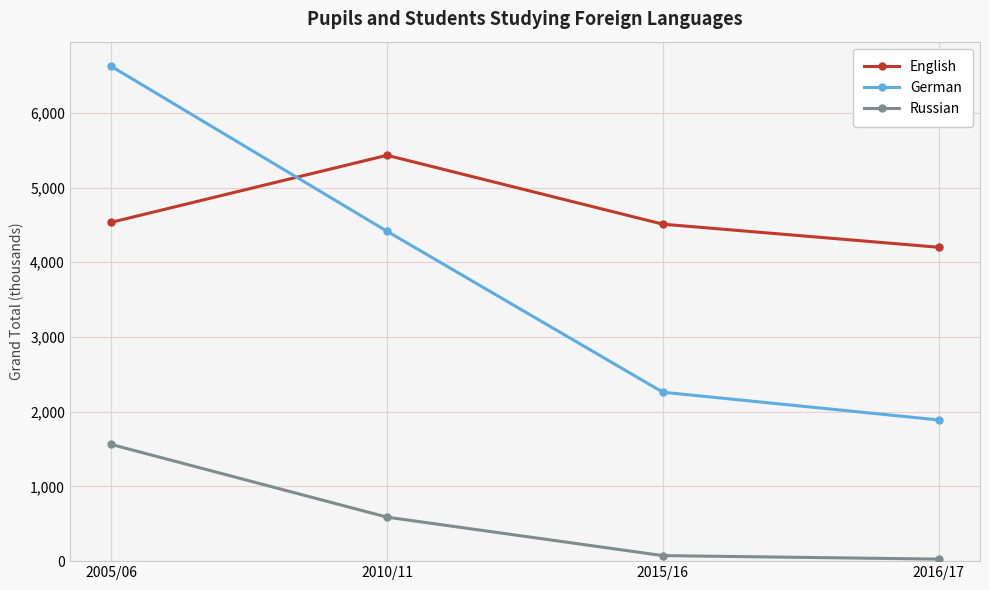

At which category does the chart reach its peak across all series?

2005/06